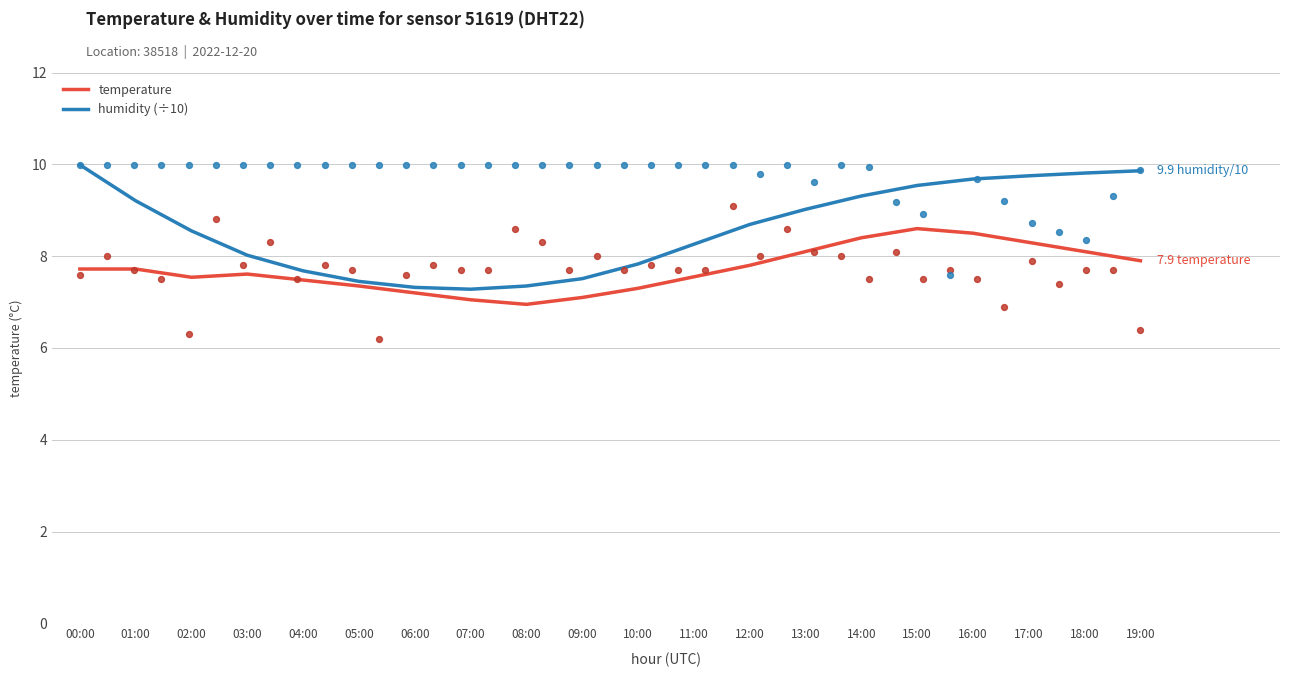

Which series contains the lowest Y value?

temperature